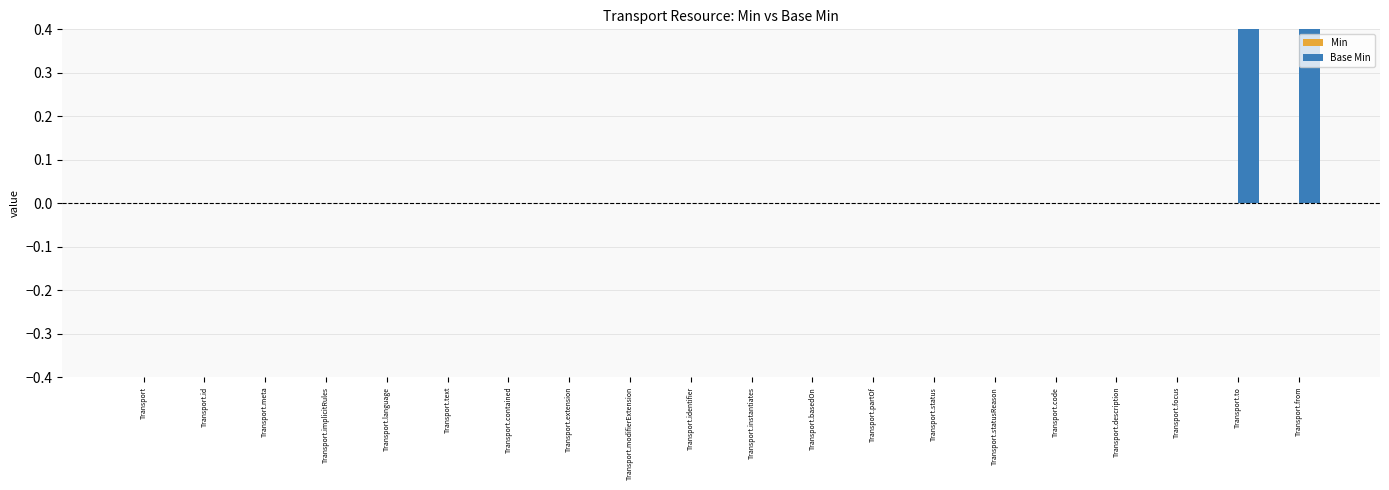

What are all the series names shown in the legend?

Min, Base Min